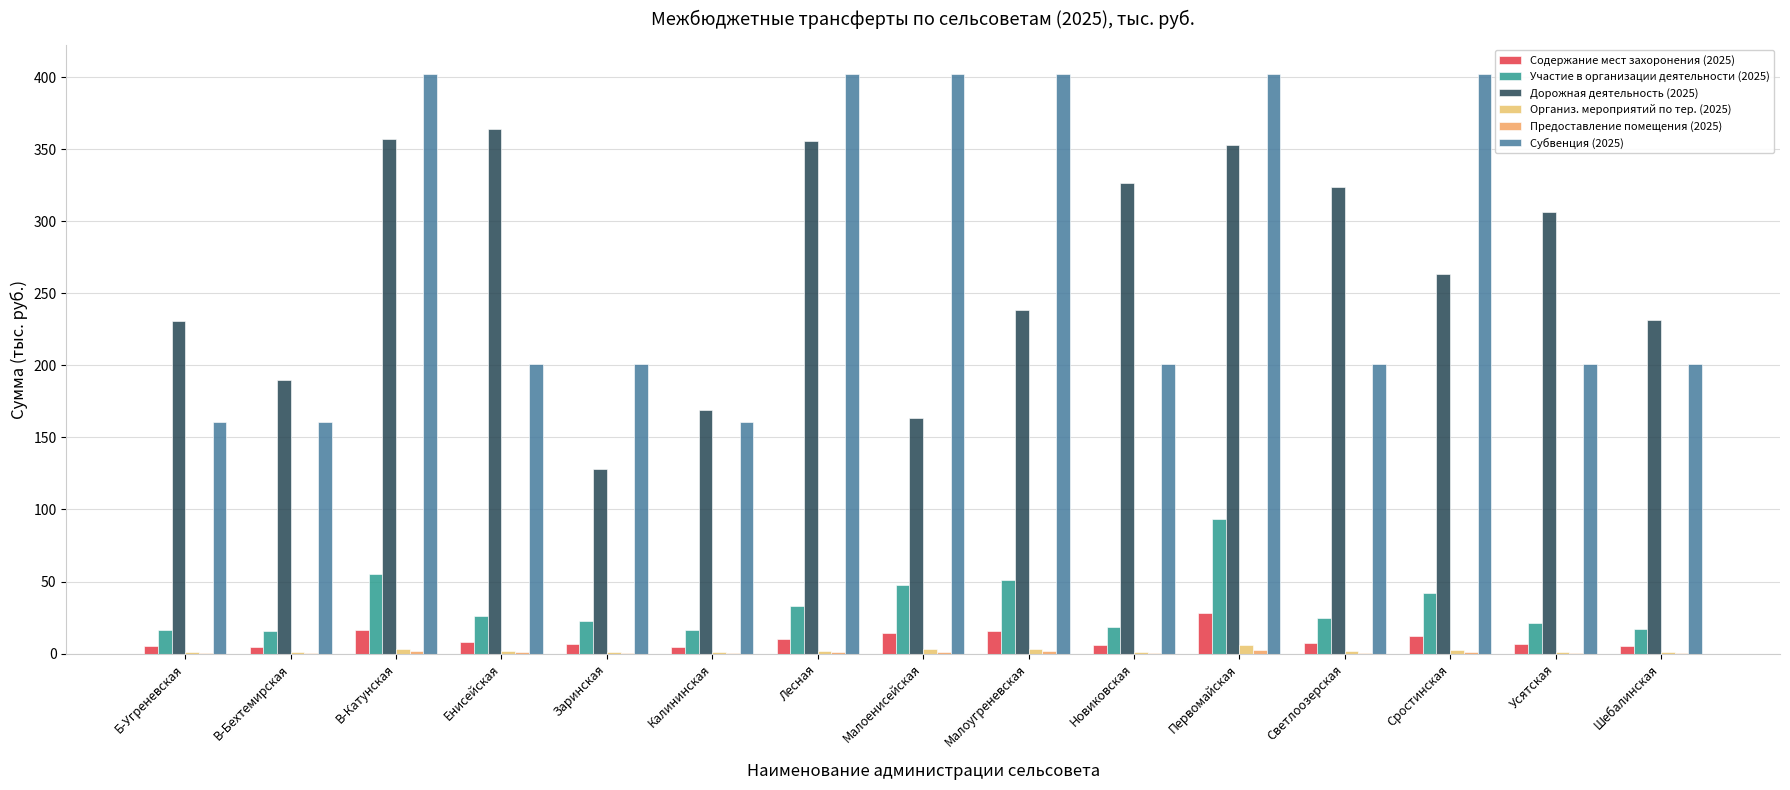

Is the value of Организ. мероприятий по тер. (2025) at Светлоозерская greater than the value of Дорожная деятельность (2025) at Светлоозерская?

No